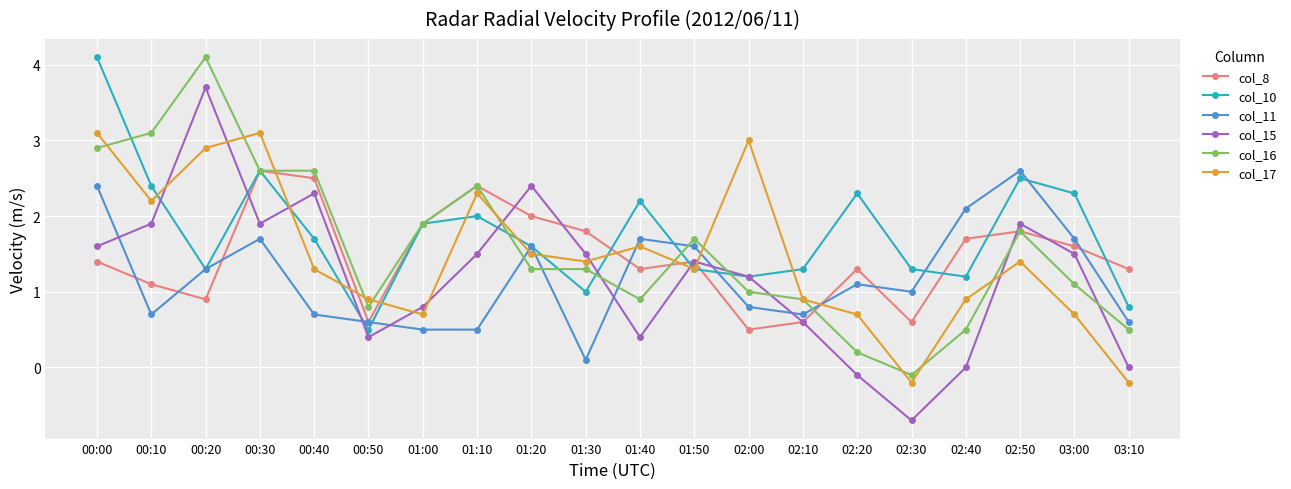

Is the value of col_11 at 00:40 greater than the value of col_8 at 02:40?

No